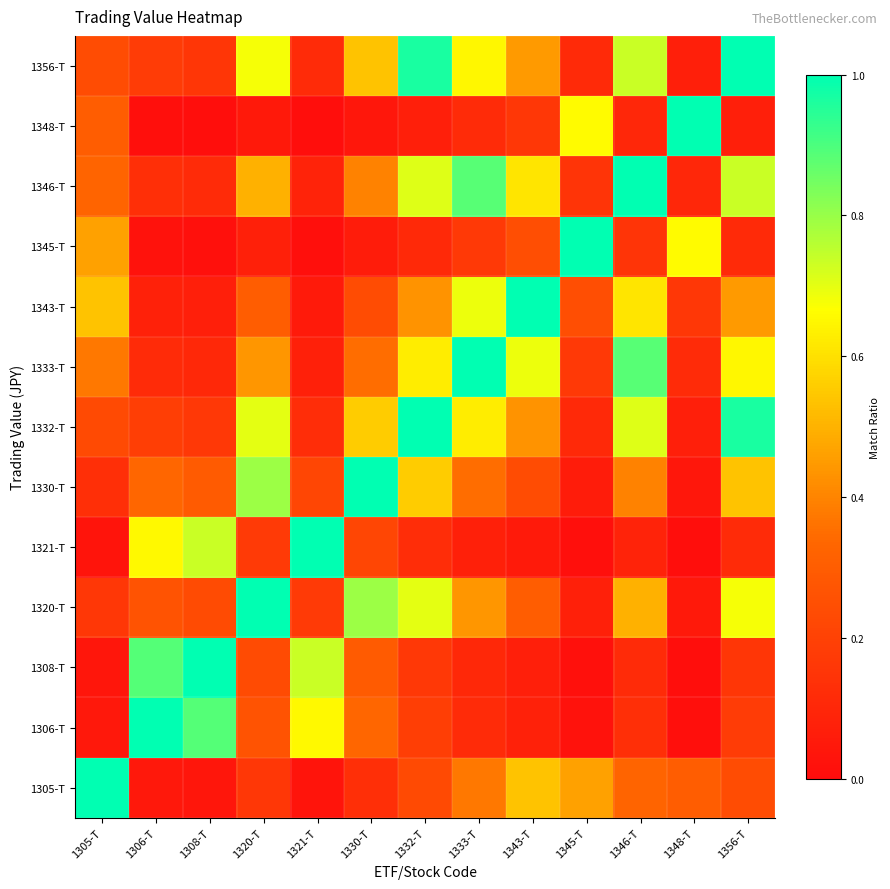

Reading left to right, list all the values displayed in this chart.

1305-T: 1305-T=1.0	1306-T=0.0	1308-T=0.0	1320-T=0.2	1321-T=0.0	1330-T=0.1	1332-T=0.2	1333-T=0.4	1343-T=0.5	1345-T=0.5	1346-T=0.3	1348-T=0.3	1356-T=0.2
1306-T: 1305-T=0.0	1306-T=1.0	1308-T=0.9	1320-T=0.3	1321-T=0.7	1330-T=0.3	1332-T=0.2	1333-T=0.1	1343-T=0.1	1345-T=0.0	1346-T=0.1	1348-T=0.0	1356-T=0.2
1308-T: 1305-T=0.0	1306-T=0.9	1308-T=1.0	1320-T=0.2	1321-T=0.7	1330-T=0.3	1332-T=0.2	1333-T=0.1	1343-T=0.1	1345-T=0.0	1346-T=0.1	1348-T=0.0	1356-T=0.2
1320-T: 1305-T=0.2	1306-T=0.3	1308-T=0.2	1320-T=1.0	1321-T=0.2	1330-T=0.8	1332-T=0.7	1333-T=0.4	1343-T=0.3	1345-T=0.1	1346-T=0.5	1348-T=0.0	1356-T=0.7
1321-T: 1305-T=0.0	1306-T=0.7	1308-T=0.7	1320-T=0.2	1321-T=1.0	1330-T=0.2	1332-T=0.1	1333-T=0.1	1343-T=0.1	1345-T=0.0	1346-T=0.1	1348-T=0.0	1356-T=0.1
1330-T: 1305-T=0.1	1306-T=0.3	1308-T=0.3	1320-T=0.8	1321-T=0.2	1330-T=1.0	1332-T=0.6	1333-T=0.3	1343-T=0.2	1345-T=0.1	1346-T=0.4	1348-T=0.0	1356-T=0.5
1332-T: 1305-T=0.2	1306-T=0.2	1308-T=0.2	1320-T=0.7	1321-T=0.1	1330-T=0.6	1332-T=1.0	1333-T=0.6	1343-T=0.4	1345-T=0.1	1346-T=0.7	1348-T=0.1	1356-T=1.0
1333-T: 1305-T=0.4	1306-T=0.1	1308-T=0.1	1320-T=0.4	1321-T=0.1	1330-T=0.3	1332-T=0.6	1333-T=1.0	1343-T=0.7	1345-T=0.2	1346-T=0.9	1348-T=0.1	1356-T=0.6
1343-T: 1305-T=0.5	1306-T=0.1	1308-T=0.1	1320-T=0.3	1321-T=0.1	1330-T=0.2	1332-T=0.4	1333-T=0.7	1343-T=1.0	1345-T=0.2	1346-T=0.6	1348-T=0.2	1356-T=0.4
1345-T: 1305-T=0.5	1306-T=0.0	1308-T=0.0	1320-T=0.1	1321-T=0.0	1330-T=0.1	1332-T=0.1	1333-T=0.2	1343-T=0.2	1345-T=1.0	1346-T=0.2	1348-T=0.7	1356-T=0.1
1346-T: 1305-T=0.3	1306-T=0.1	1308-T=0.1	1320-T=0.5	1321-T=0.1	1330-T=0.4	1332-T=0.7	1333-T=0.9	1343-T=0.6	1345-T=0.2	1346-T=1.0	1348-T=0.1	1356-T=0.7
1348-T: 1305-T=0.3	1306-T=0.0	1308-T=0.0	1320-T=0.0	1321-T=0.0	1330-T=0.0	1332-T=0.1	1333-T=0.1	1343-T=0.2	1345-T=0.7	1346-T=0.1	1348-T=1.0	1356-T=0.1
1356-T: 1305-T=0.2	1306-T=0.2	1308-T=0.2	1320-T=0.7	1321-T=0.1	1330-T=0.5	1332-T=1.0	1333-T=0.6	1343-T=0.4	1345-T=0.1	1346-T=0.7	1348-T=0.1	1356-T=1.0